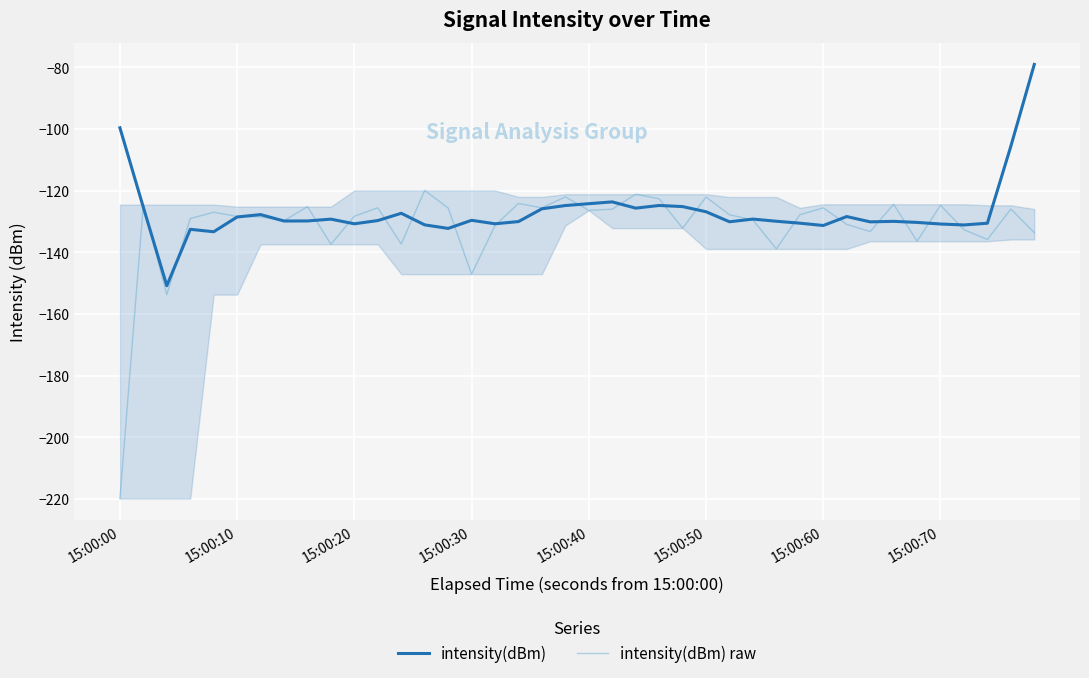

Reading left to right, list all the values displayed in this chart.

intensity(dBm): -99.6	-125.5	-150.9	-132.6	-133.4	-128.6	-127.8	-129.9	-129.9	-129.3	-130.8	-129.7	-127.4	-131.1	-132.3	-129.6	-130.8	-130.1	-125.9	-124.9	-124.3	-123.7	-125.7	-124.8	-125.2	-126.9	-130.1	-129.3	-130.0	-130.6	-131.3	-128.4	-130.2	-130.0	-130.3	-130.8	-131.2	-130.6	-105.6	-79.1
intensity(dBm) raw: -219.9	-124.6	-153.7	-129.1	-127.0	-128.4	-128.5	-129.8	-125.2	-137.4	-128.3	-125.6	-137.3	-120.0	-125.7	-147.1	-131.3	-124.2	-125.6	-122.0	-126.4	-126.1	-121.2	-122.7	-132.2	-122.1	-127.8	-129.5	-138.9	-127.8	-125.6	-131.0	-133.3	-124.4	-136.5	-124.8	-132.7	-135.9	-126.0	-133.6